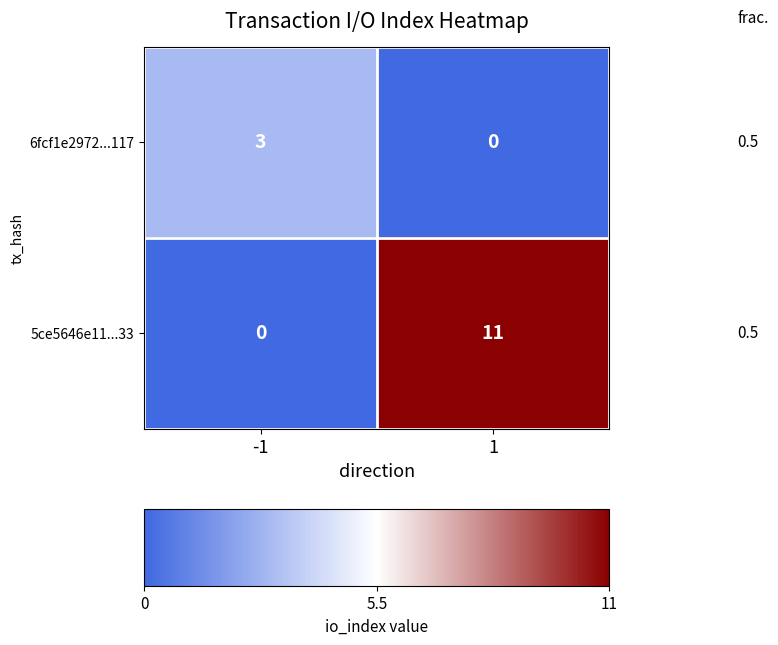

Reading left to right, transcribe all the data shown in this chart.

6fcf1e2972...117: 3	0
5ce5646e11...33: 0	11